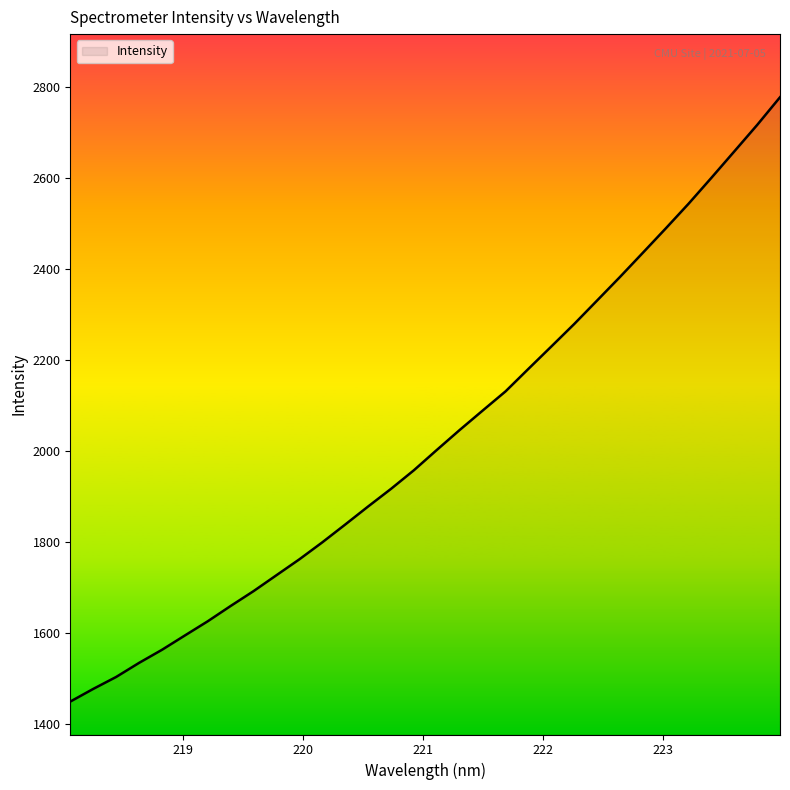

What is the difference between the maximum and minimum values?

1329.7